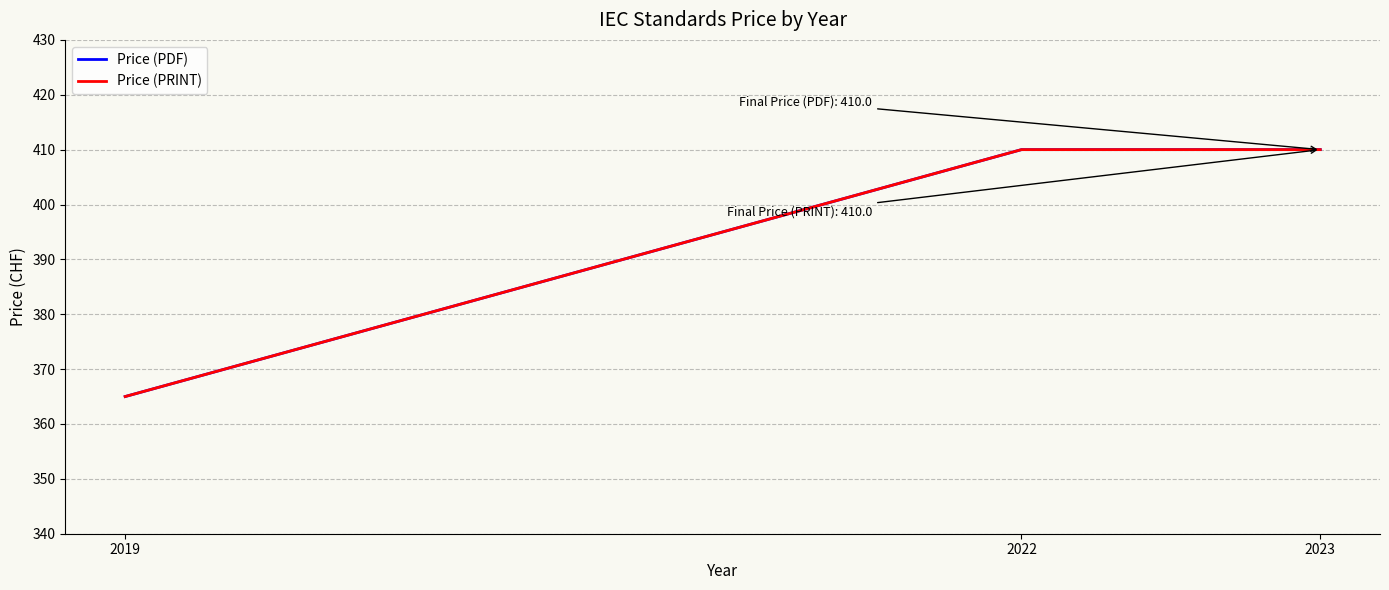

What is the approximate value of Price (PDF) at 2023, to the nearest 10?

410